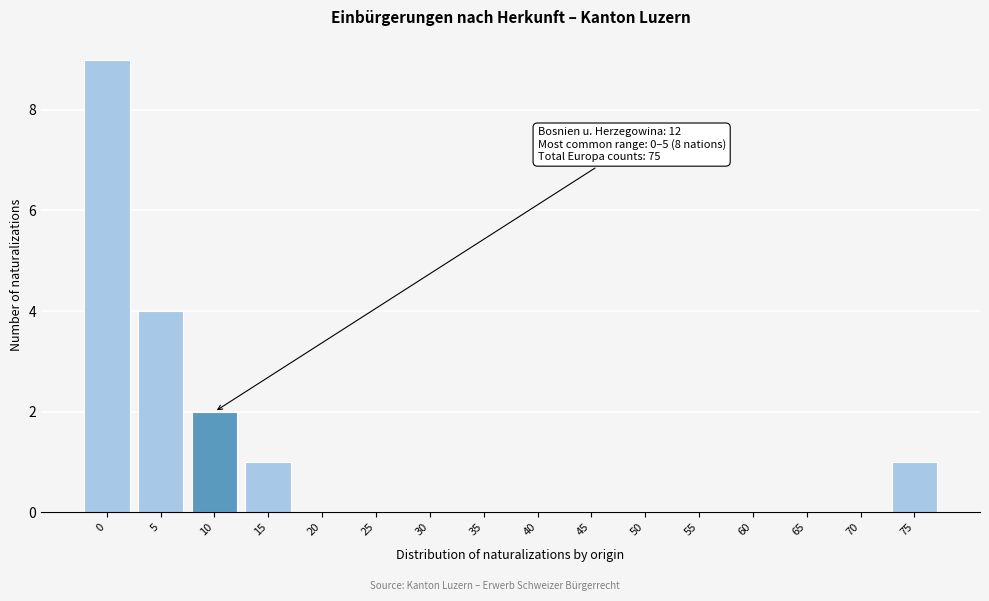

Reading right to left, transcribe all the data shown in this chart.

75=1	70=0	65=0	60=0	55=0	50=0	45=0	40=0	35=0	30=0	25=0	20=0	15=1	10=2	5=4	0=9